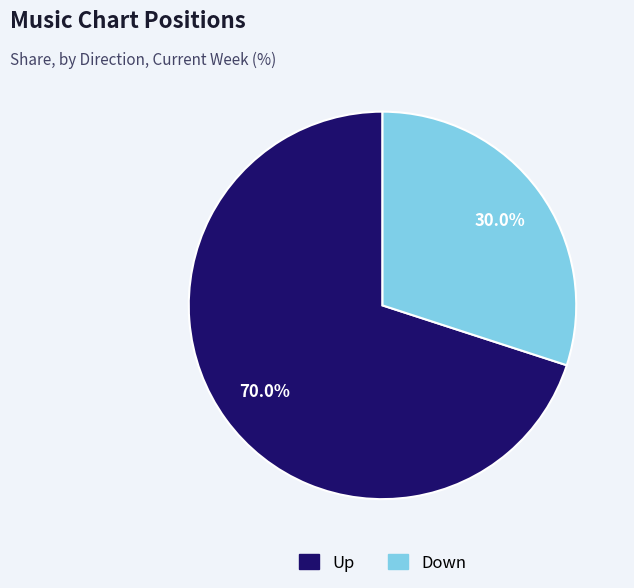

Is Up the majority of the pie?

Yes